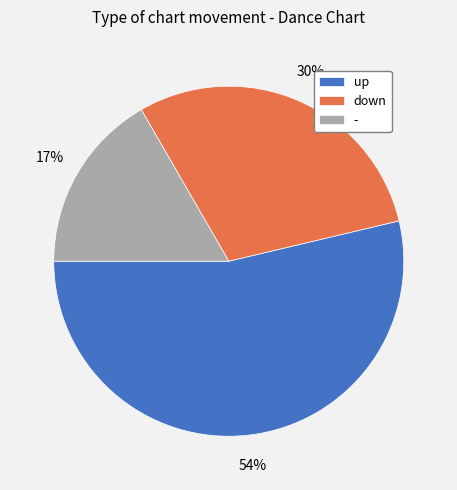

What is the largest slice in the pie chart?

up